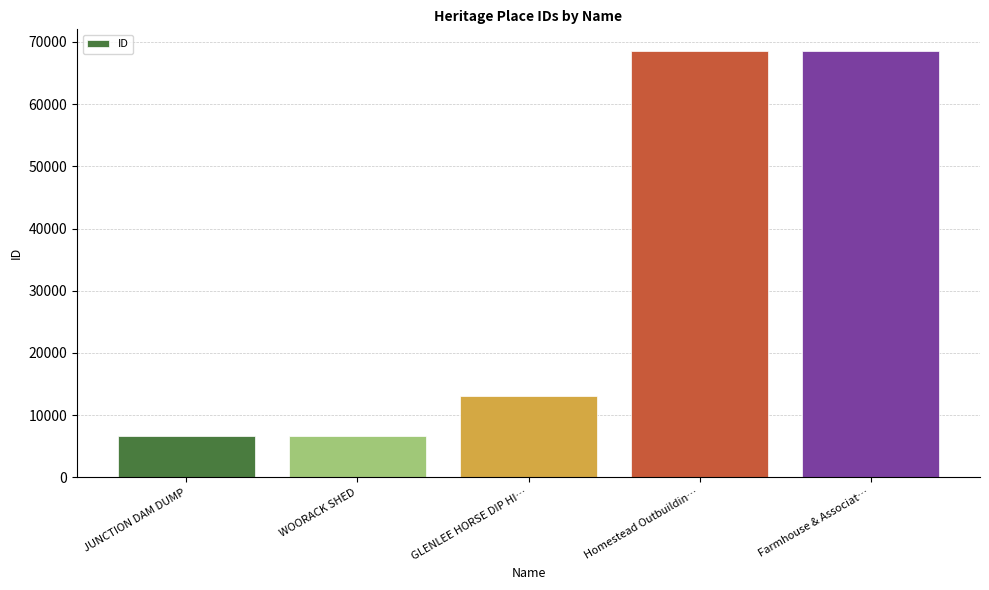

How many data points are less than 13028?

2